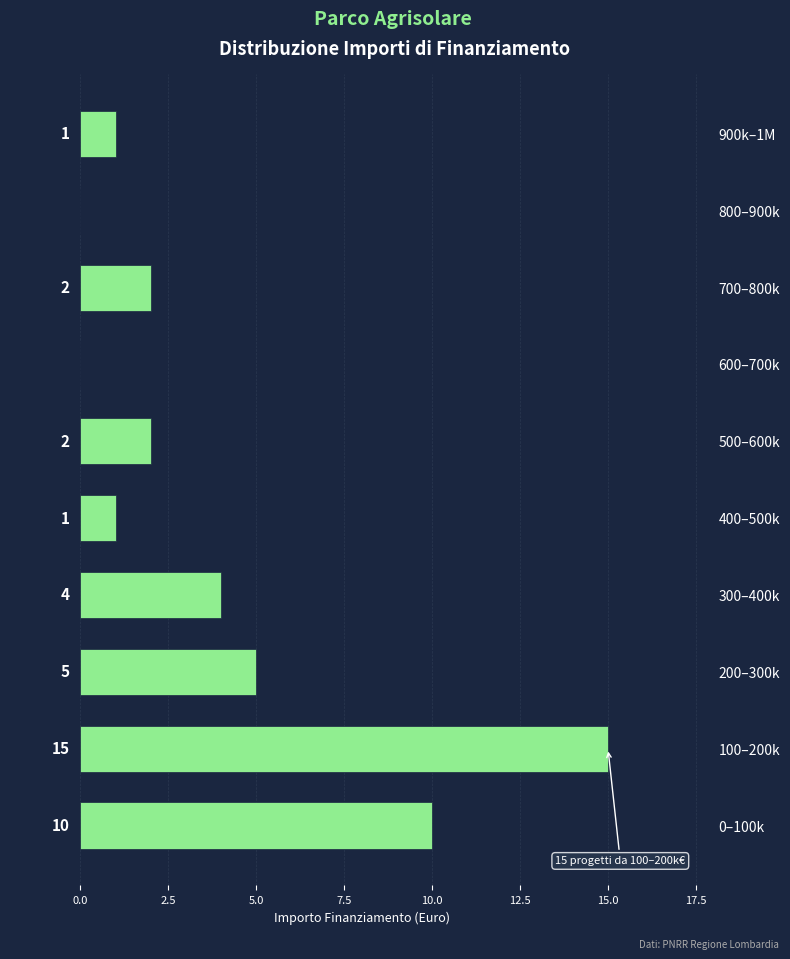

Reading bottom to top, extract all data points from this chart.

0–100k=10	100–200k=15	200–300k=5	300–400k=4	400–500k=1	500–600k=2	600–700k=0	700–800k=2	800–900k=0	900k–1M=1